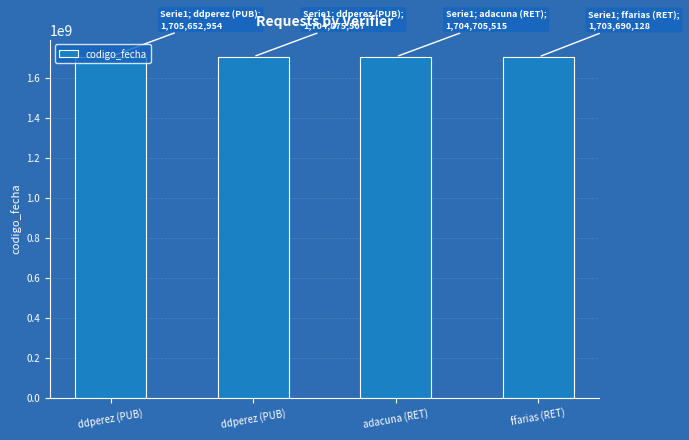

True or false: the data shows 1704875507 at ddperez (PUB).

True